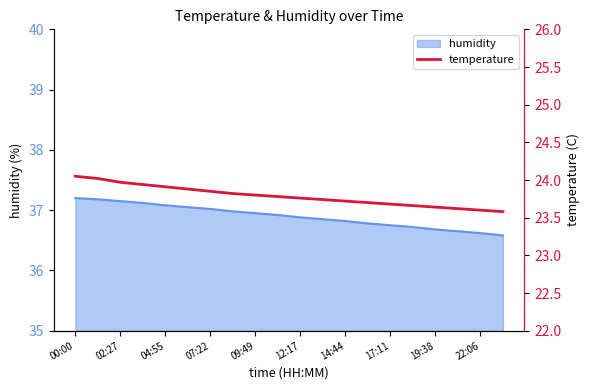

Reading right to left, extract all data points from this chart.

23.6	23.6	23.6	23.6	23.7	23.7	23.7	23.7	23.7	23.8	23.8	23.8	23.8	23.9	23.9	23.9	23.9	24.0	24.0	24.1